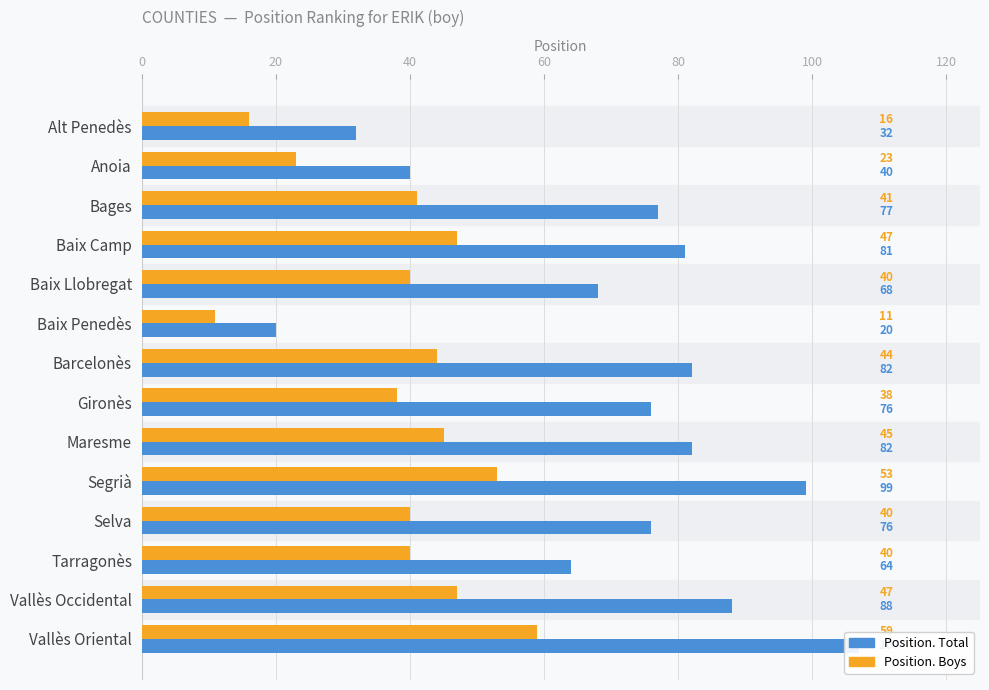

How many bars are there in each group?

2